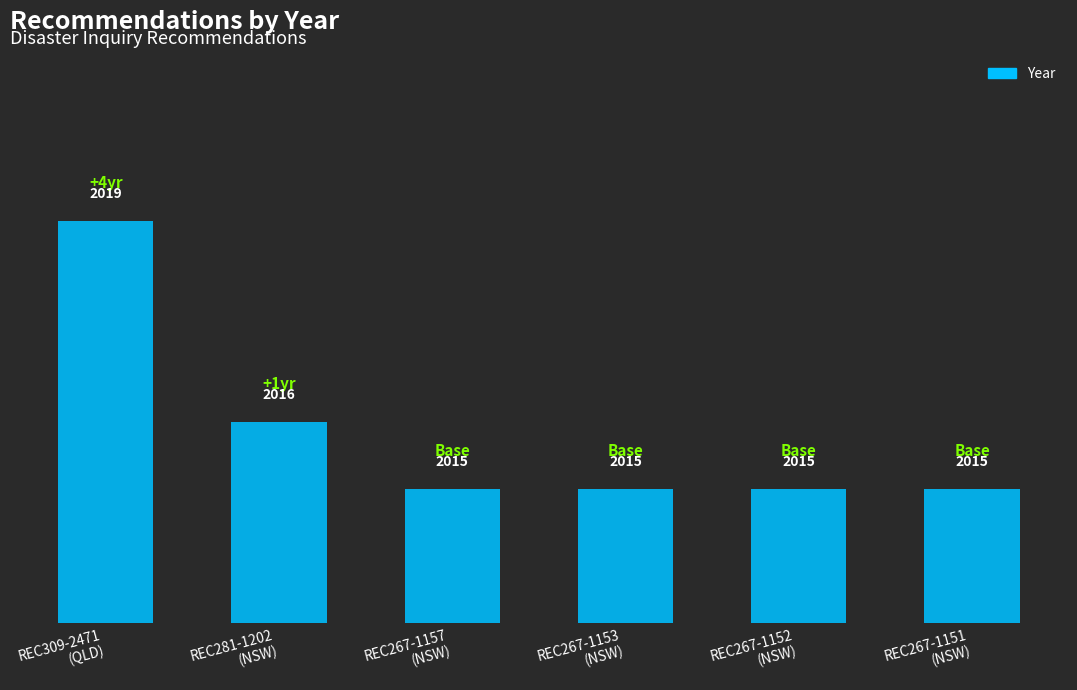

What is the sum of all values?

12095